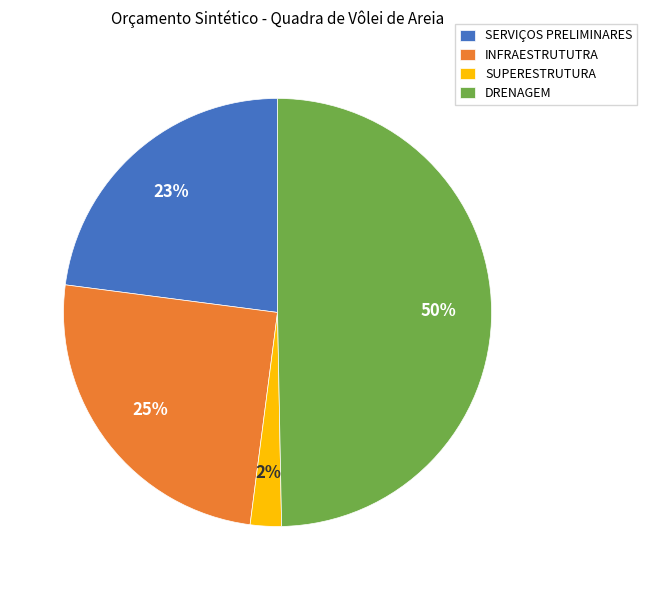

Count the number of slices in the pie.

4